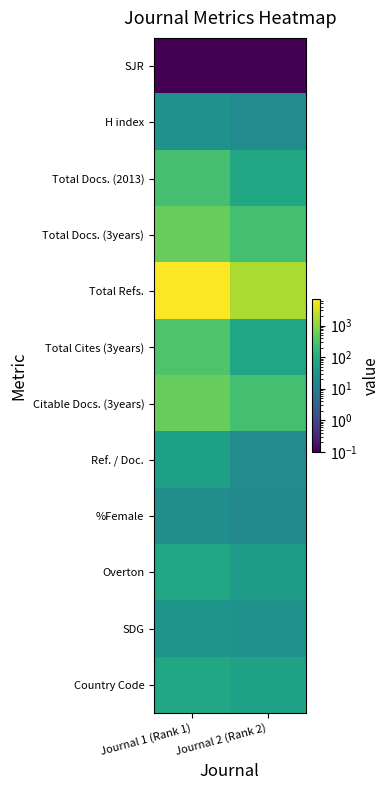

Reading left to right, what are all the values shown in this chart?

SJR: Journal 1 (Rank 1)=0.1	Journal 2 (Rank 2)=0.1
H index: Journal 1 (Rank 1)=30.0	Journal 2 (Rank 2)=22.0
Total Docs. (2013): Journal 1 (Rank 1)=257.0	Journal 2 (Rank 2)=78.0
Total Docs. (3years): Journal 1 (Rank 1)=511.0	Journal 2 (Rank 2)=245.0
Total Refs.: Journal 1 (Rank 1)=6875.0	Journal 2 (Rank 2)=1675.0
Total Cites (3years): Journal 1 (Rank 1)=314.0	Journal 2 (Rank 2)=69.0
Citable Docs. (3years): Journal 1 (Rank 1)=511.0	Journal 2 (Rank 2)=245.0
Ref. / Doc.: Journal 1 (Rank 1)=57.0	Journal 2 (Rank 2)=22.0
%Female: Journal 1 (Rank 1)=26.0	Journal 2 (Rank 2)=21.0
Overton: Journal 1 (Rank 1)=75.0	Journal 2 (Rank 2)=47.0
SDG: Journal 1 (Rank 1)=32.0	Journal 2 (Rank 2)=30.0
Country Code: Journal 1 (Rank 1)=78.0	Journal 2 (Rank 2)=61.0